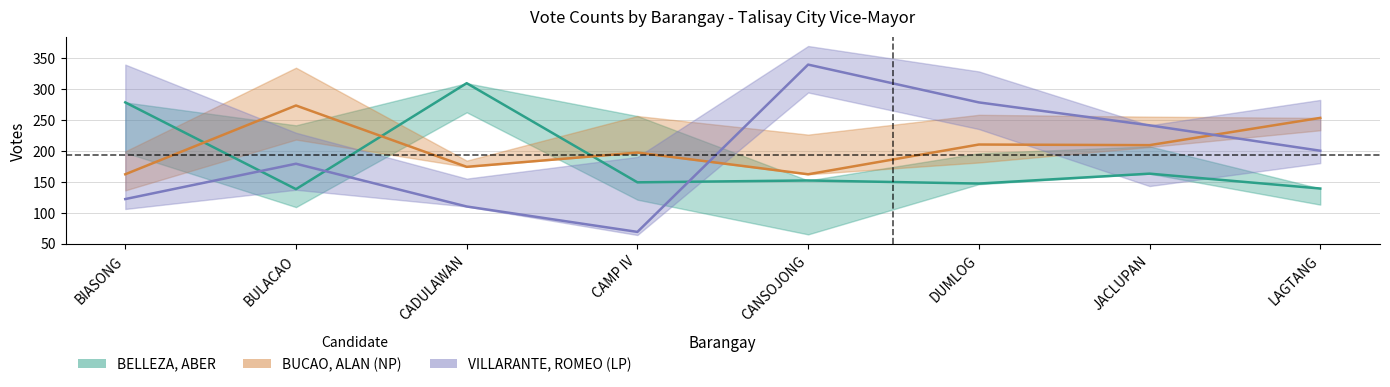

What is the minimum value for BELLEZA, ABER?

138